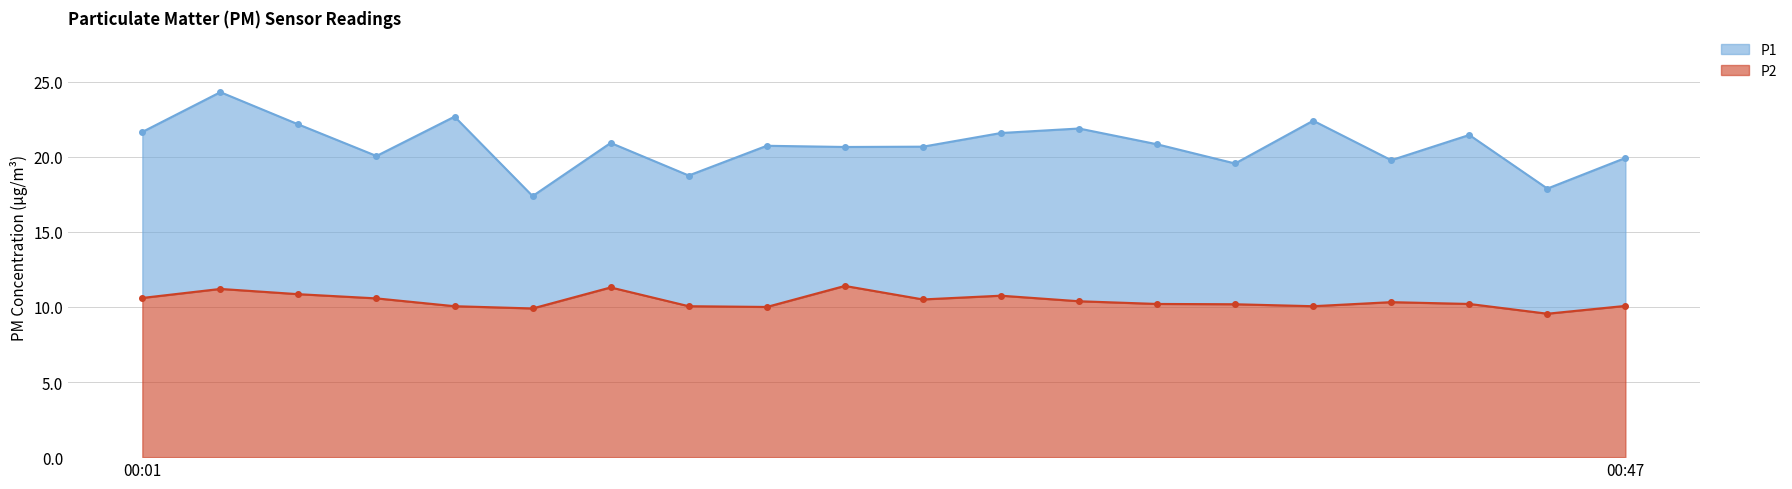

How many lines are shown in the chart?

2